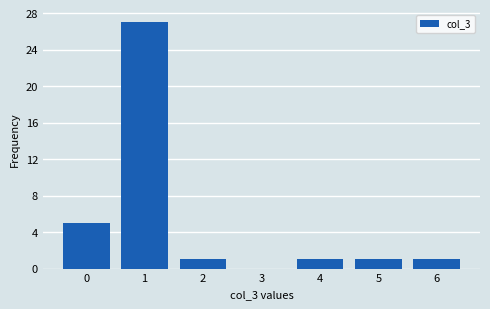

Reading left to right, list all the values displayed in this chart.

0=5	1=27	2=1	3=0	4=1	5=1	6=1